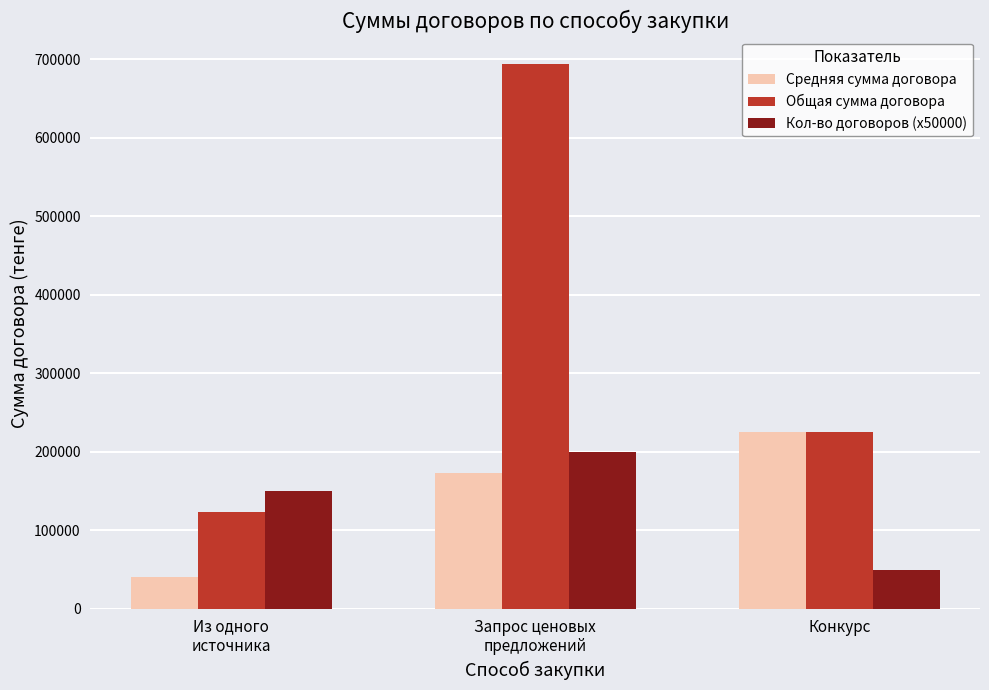

How many groups of bars are there?

3